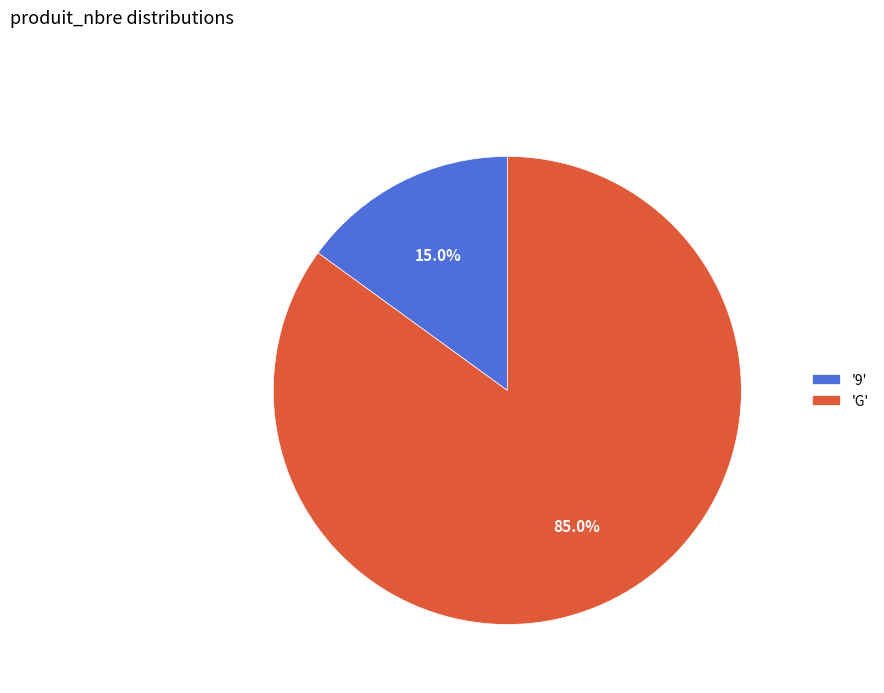

Approximately how many times larger is the value at 'G' compared to '9'?

5.7